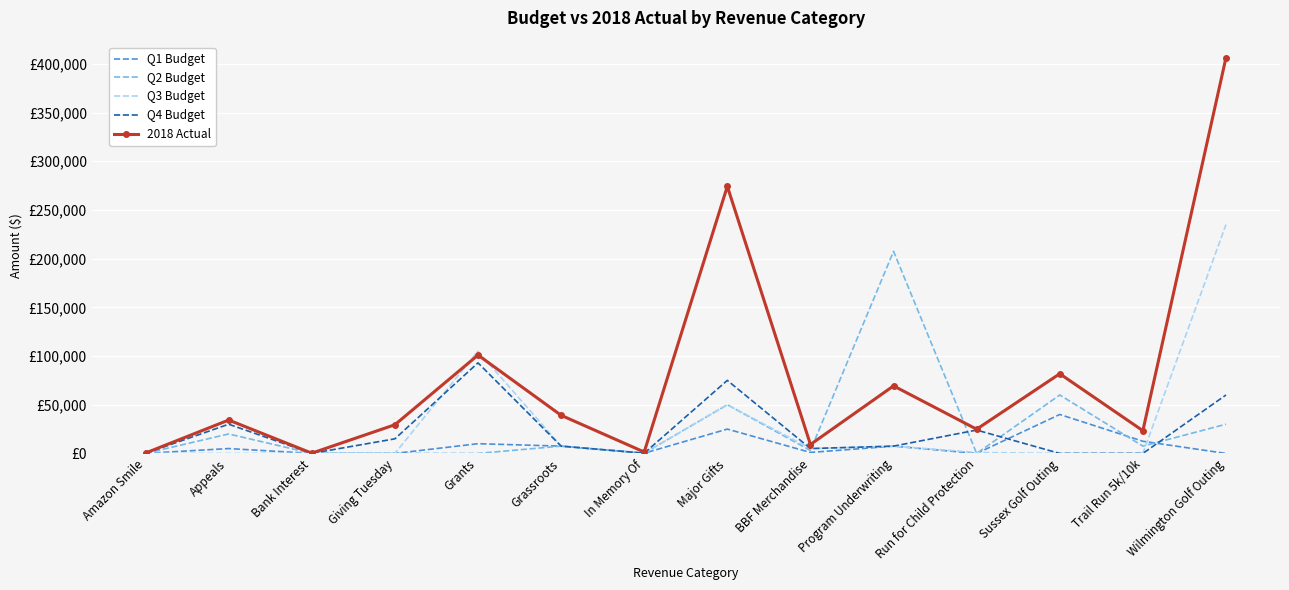

What are all the series names shown in the legend?

Q1 Budget, Q2 Budget, Q3 Budget, Q4 Budget, 2018 Actual